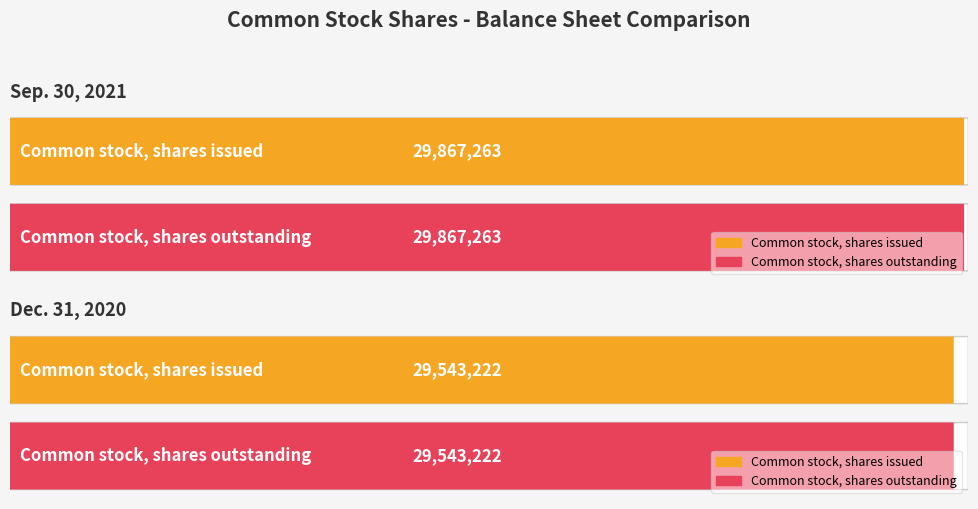

Where is Dec. 31, 2020 nearest to the value 29543222?

Common stock, shares issued